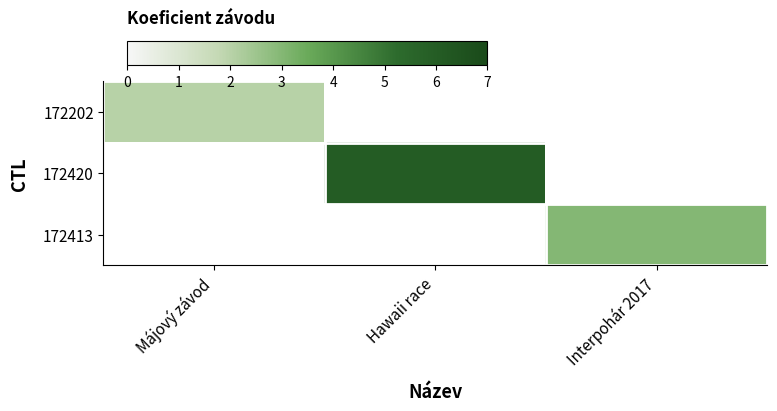

What is the greatest value displayed?

6.0